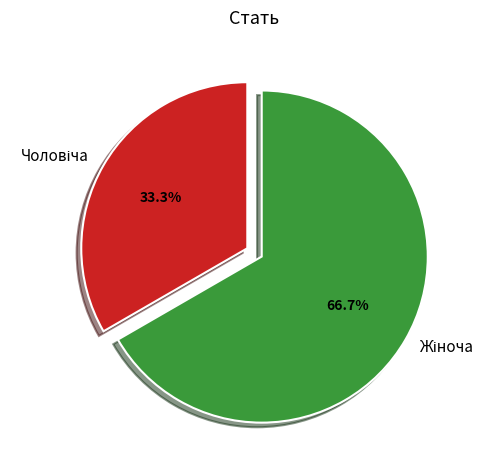

Is there a majority slice in this chart?

Yes